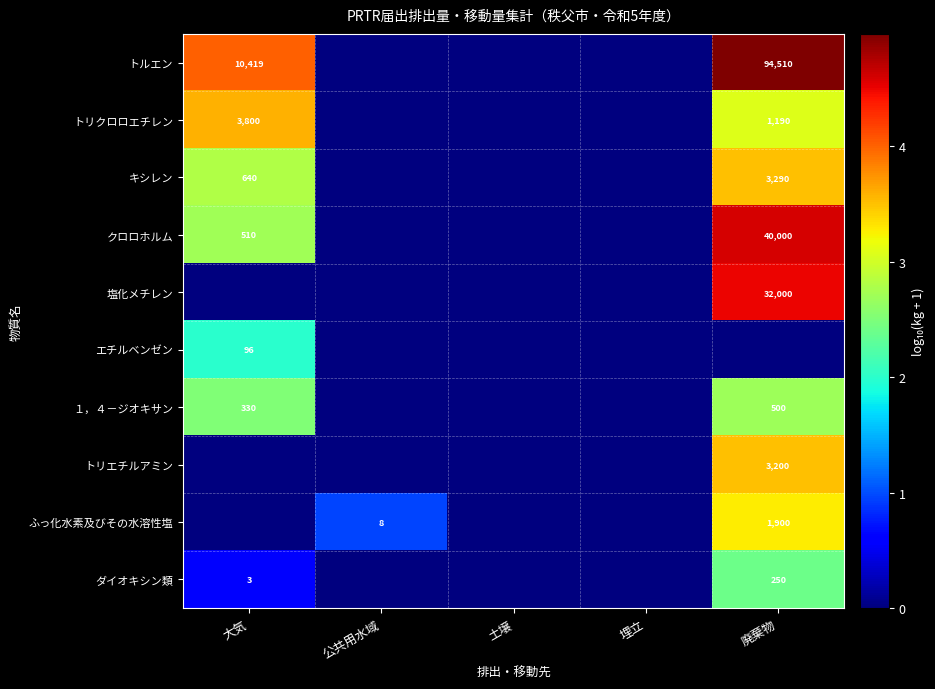

Is it true that １，４－ジオキサン equals 694 at 廃棄物?

False